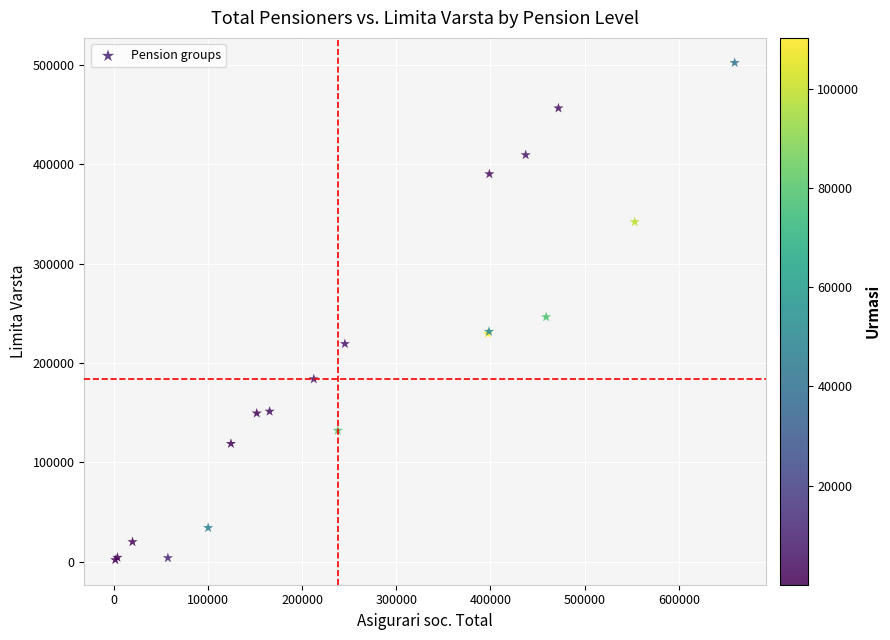

What Y value in the scatter plot is closest to 251981?

246208